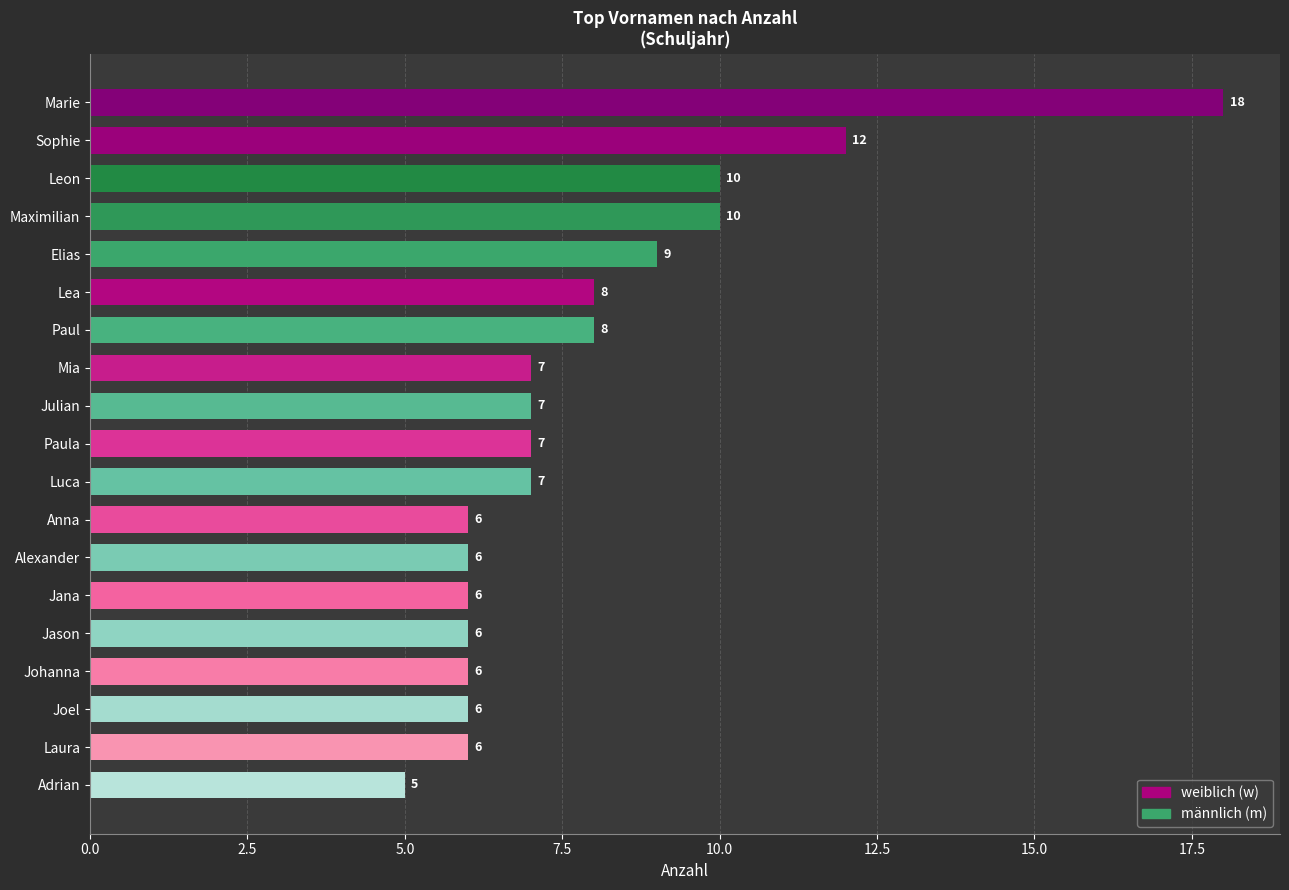

True or false: the data shows 9 at Elias.

True